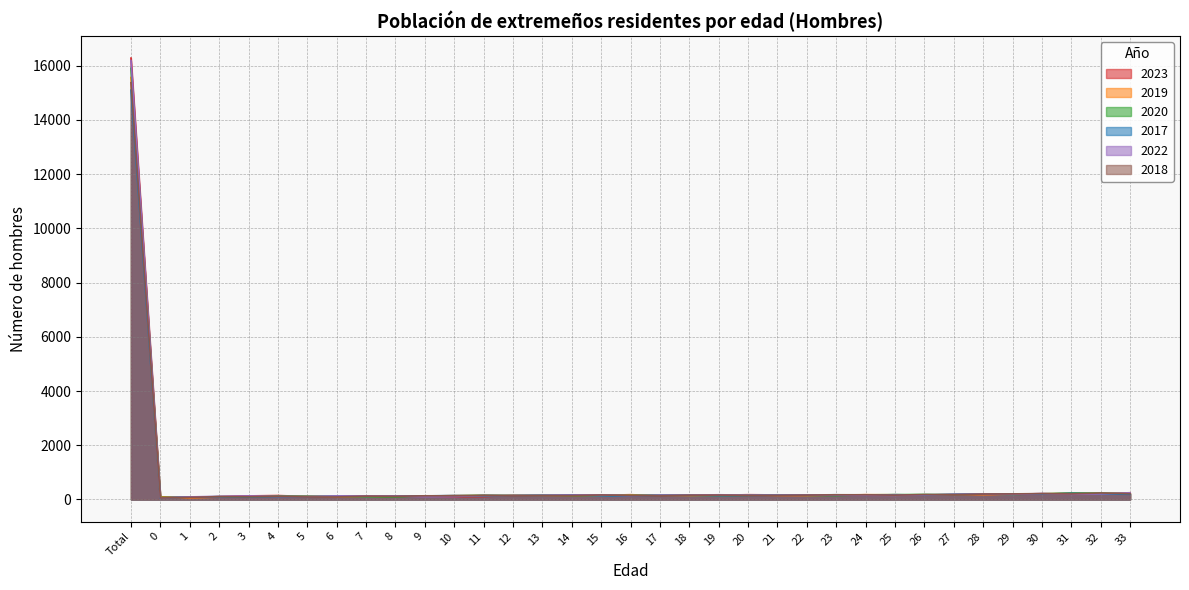

What is the maximum value shown in the chart?

16277